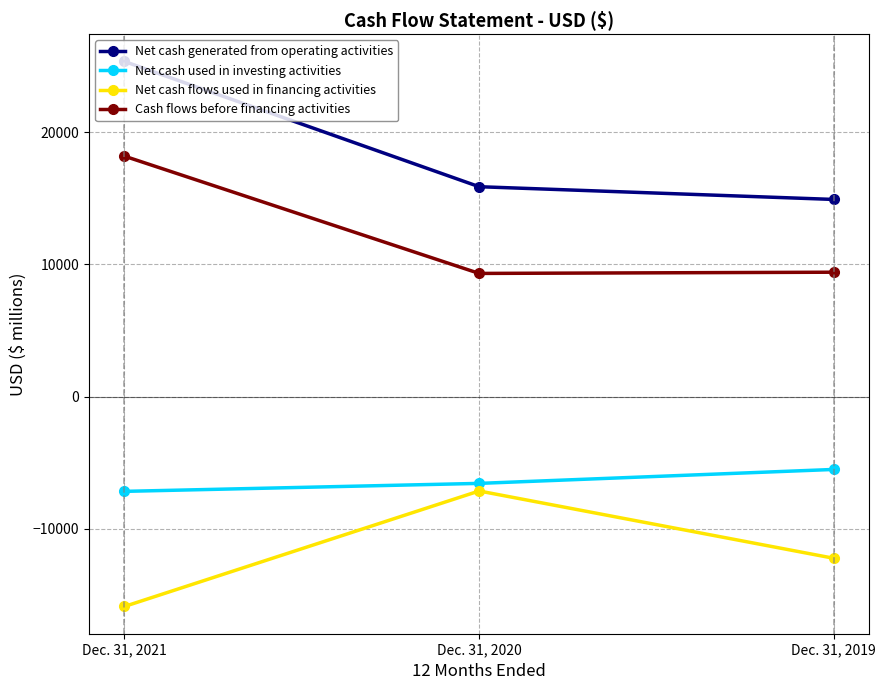

Is it true that Net cash used in investing activities equals -5501 at Dec. 31, 2019?

True